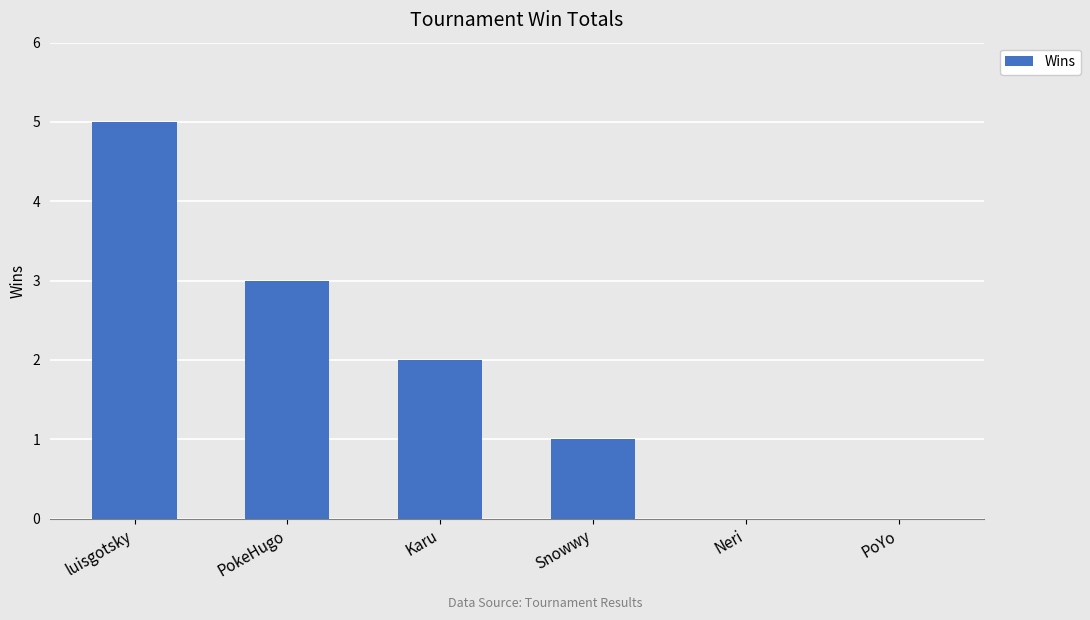

Approximately how many times larger is the value at PokeHugo compared to luisgotsky?

0.6